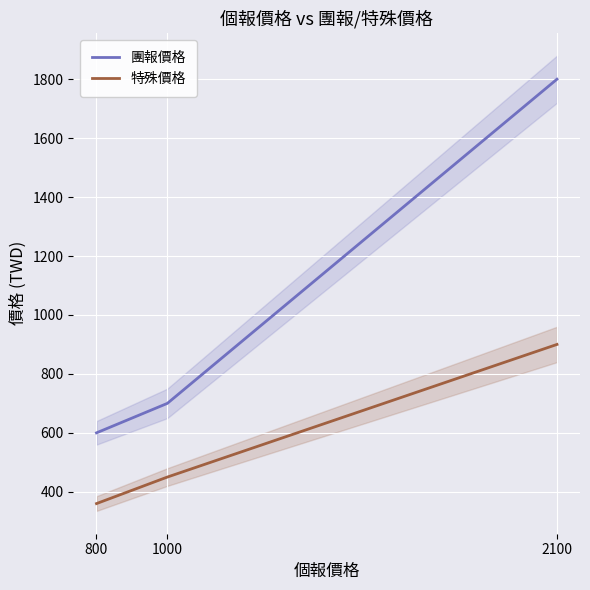

What is the difference between the maximum and minimum values in the 團報價格 series?

1200